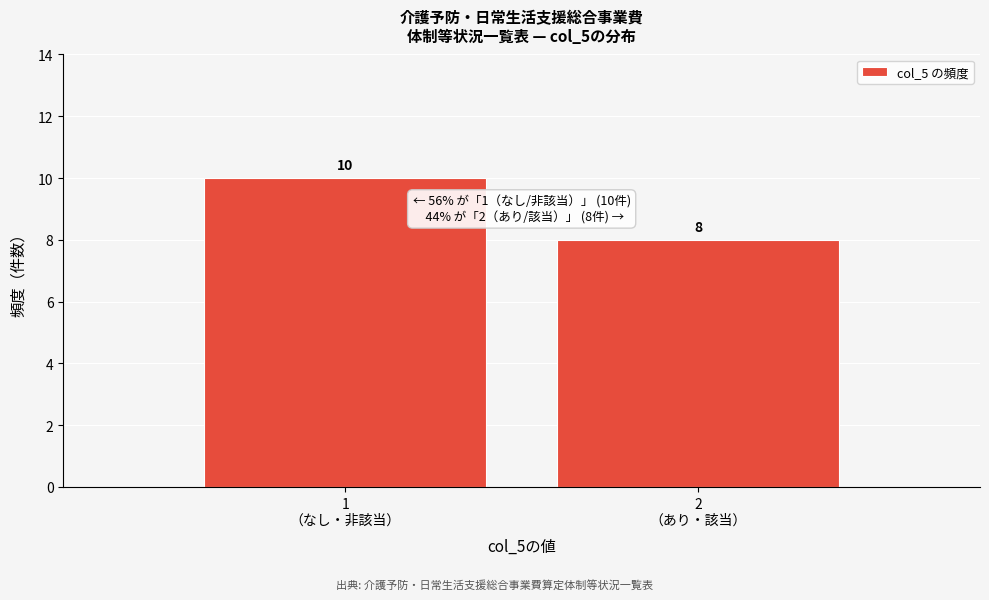

Reading right to left, transcribe all the data shown in this chart.

8	10